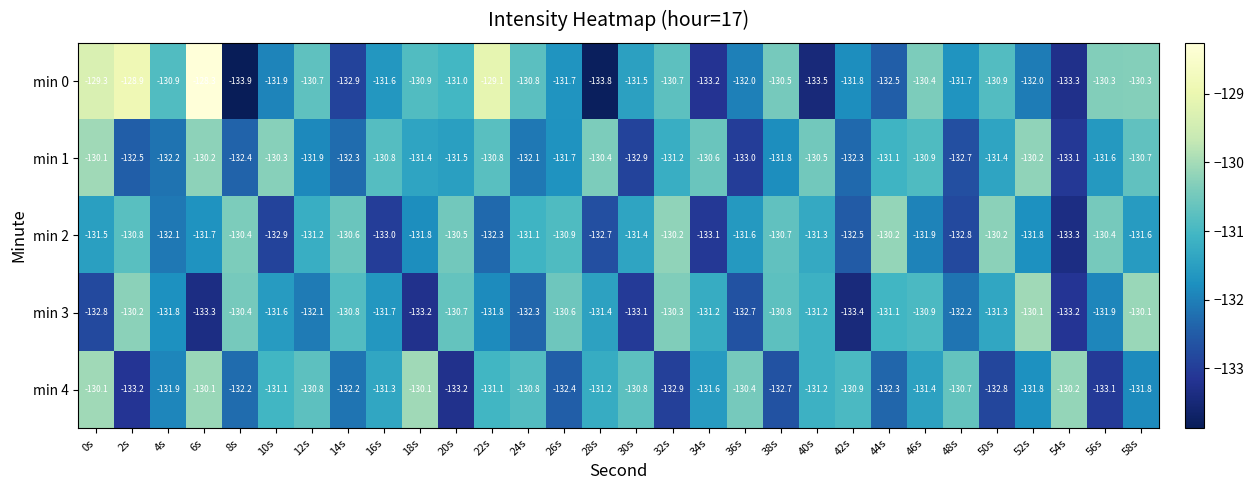

Which category has the highest value across all series?

6s